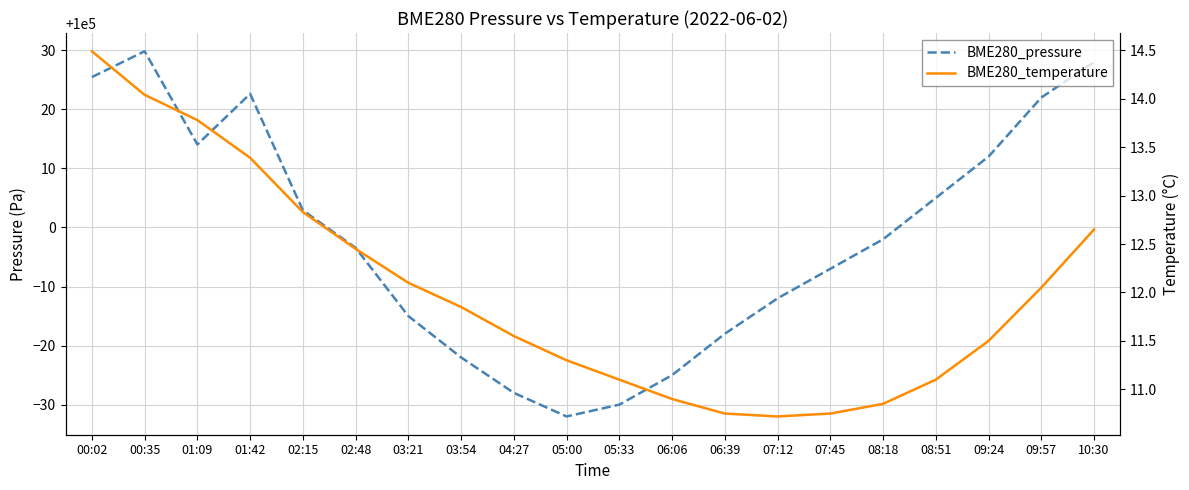

How many lines are shown in the chart?

2